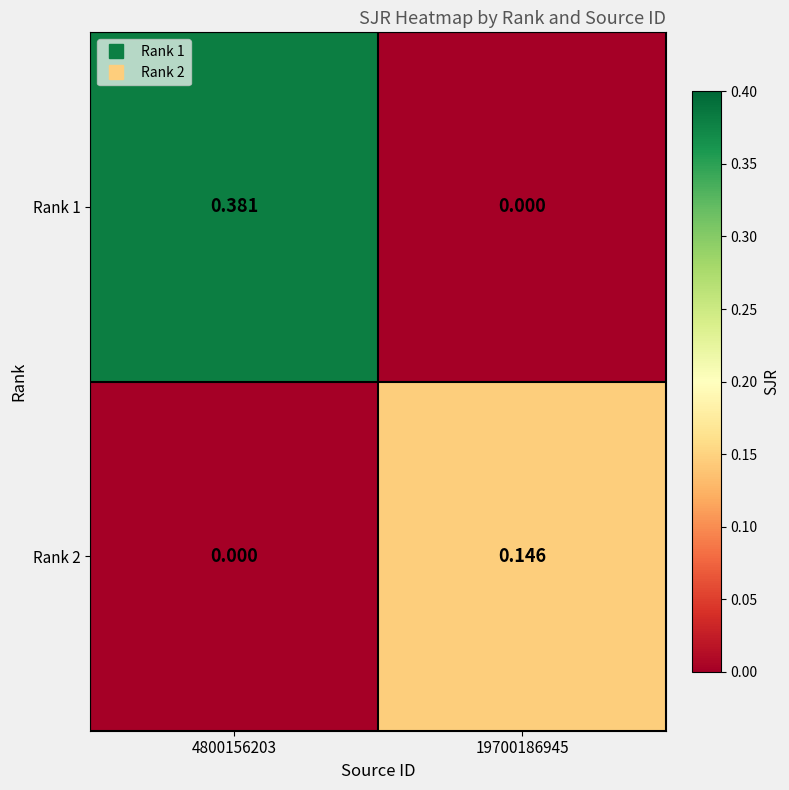

Is the value of Rank 1 at 4800156203 greater than the value of Rank 2 at 19700186945?

Yes